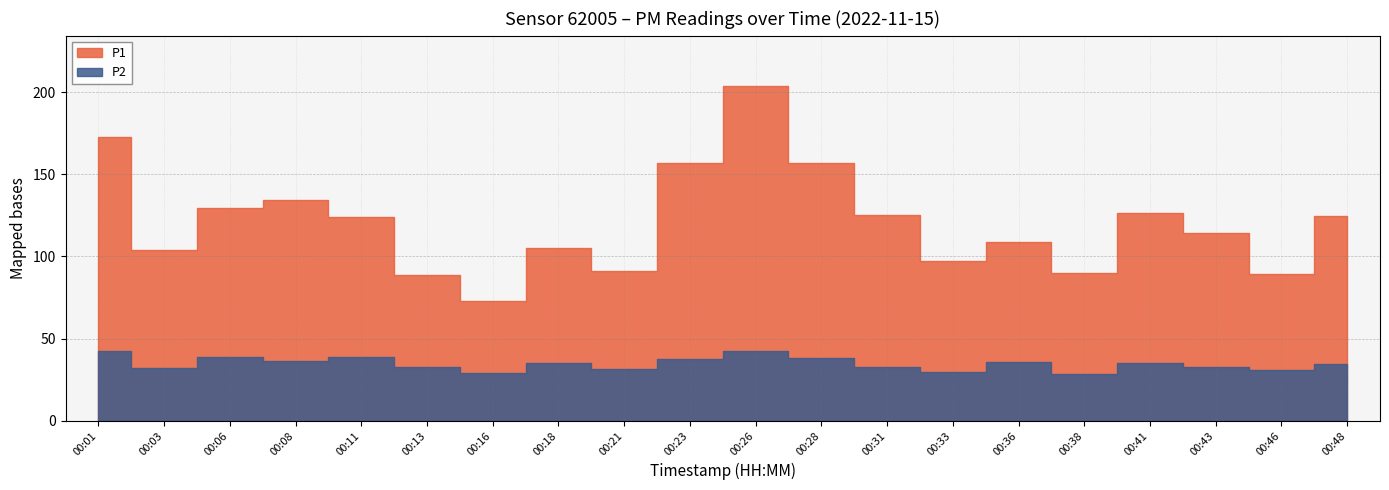

Rank the series at 00:33 from highest to lowest value.

P1, P2